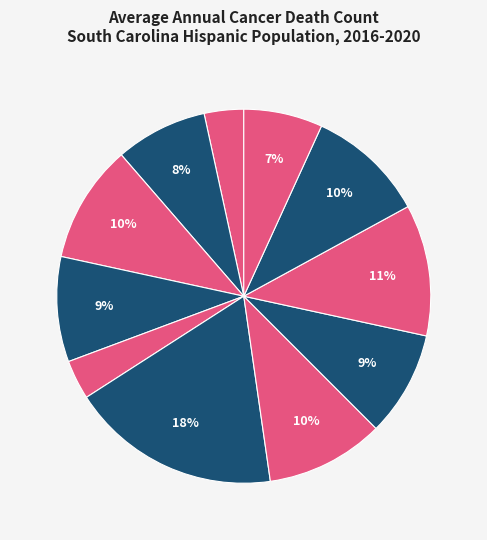

Is it true that Richland County is 24% of the pie?

False